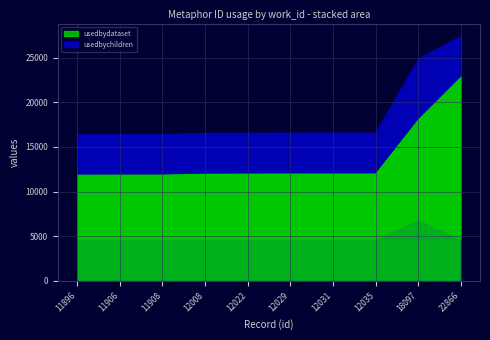

What is the difference between the highest and lowest values at 12031?

7462